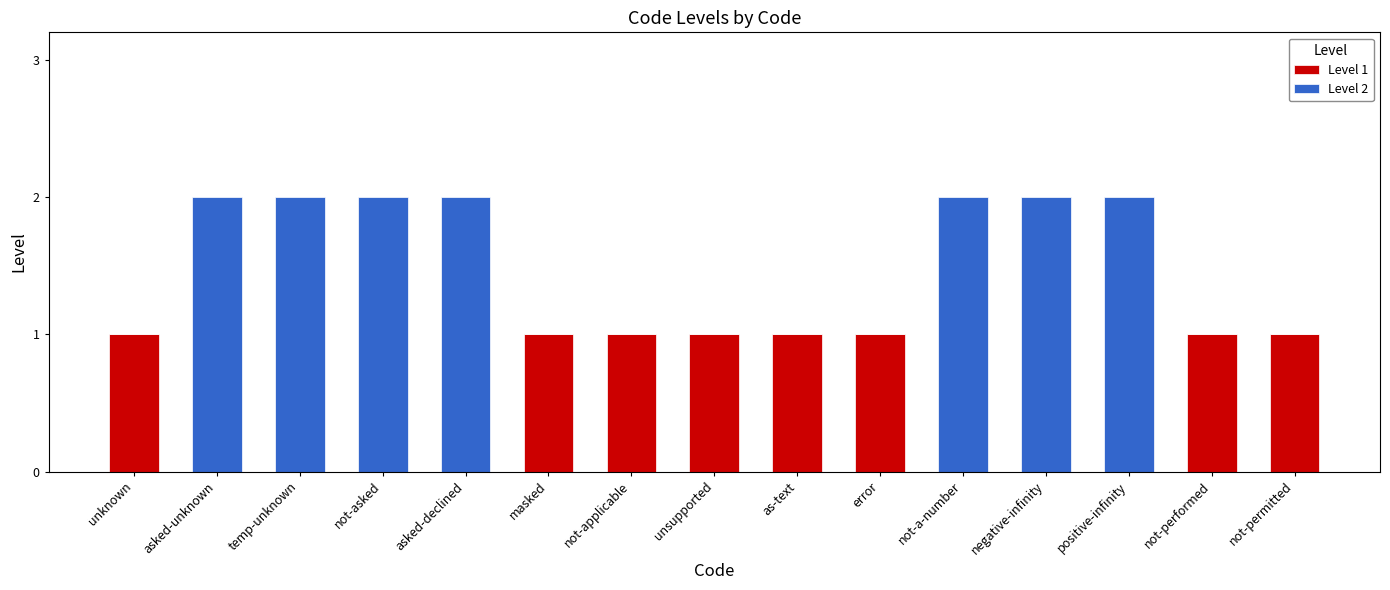

Reading left to right, what are the values for Level 1?

unknown=1	asked-unknown=0	temp-unknown=0	not-asked=0	asked-declined=0	masked=1	not-applicable=1	unsupported=1	as-text=1	error=1	not-a-number=0	negative-infinity=0	positive-infinity=0	not-performed=1	not-permitted=1